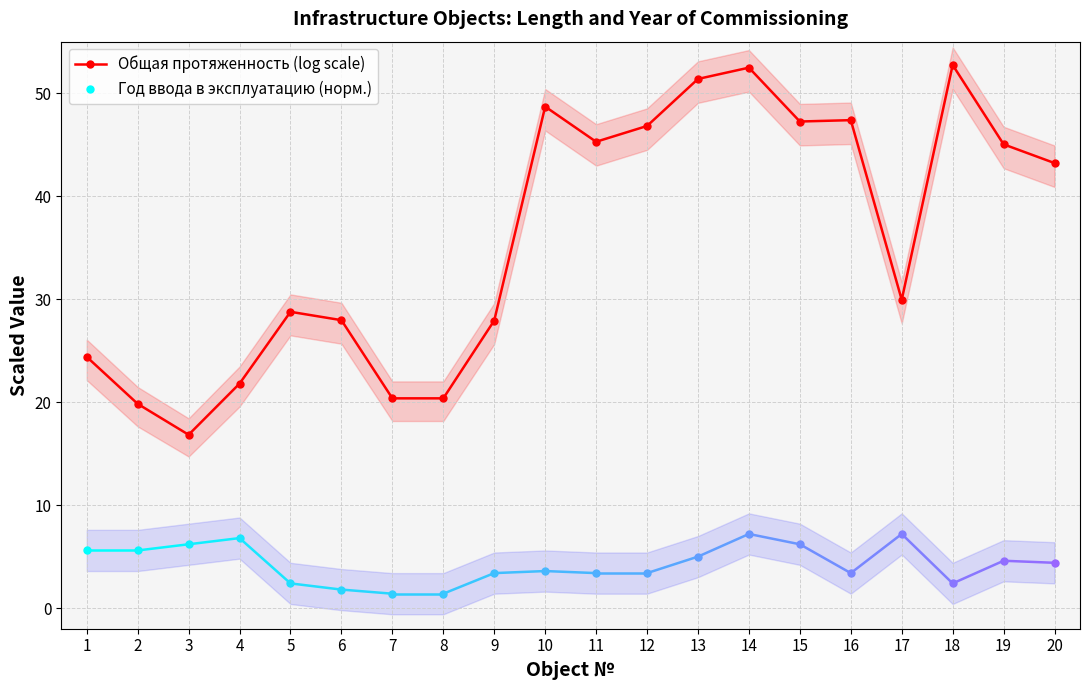

Is this an area chart (filled region under the line)?

No